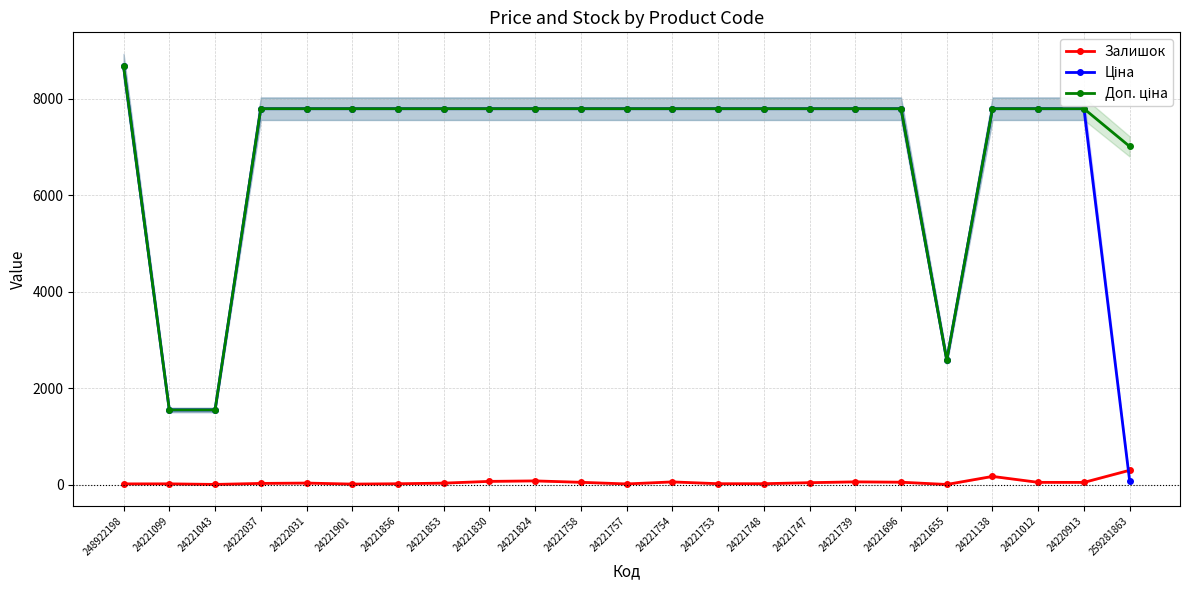

Reading left to right, list all the values displayed in this chart.

Залишок: 248922198=15.0	24221099=16.0	24221043=4.0	24222037=25.0	24222031=32.0	24221901=11.0	24221856=18.0	24221853=31.0	24221830=67.0	24221824=77.0	24221758=48.0	24221757=14.0	24221754=56.0	24221753=19.0	24221748=19.0	24221747=40.0	24221739=57.0	24221696=50.0	24221655=3.0	24221138=170.0	24221012=47.0	24220913=46.0	259281863=298.0
Ціна: 248922198=8669.7	24221099=1547.7	24221043=1547.7	24222037=7792.9	24222031=7792.9	24221901=7792.9	24221856=7792.9	24221853=7792.9	24221830=7792.9	24221824=7792.9	24221758=7792.9	24221757=7792.9	24221754=7792.9	24221753=7792.9	24221748=7792.9	24221747=7792.9	24221739=7792.9	24221696=7792.9	24221655=2578.7	24221138=7792.9	24221012=7792.9	24220913=7792.9	259281863=70.1
Доп. ціна: 248922198=8669.7	24221099=1548.0	24221043=1548.0	24222037=7792.9	24222031=7792.9	24221901=7792.9	24221856=7792.9	24221853=7792.9	24221830=7792.9	24221824=7792.9	24221758=7792.9	24221757=7792.9	24221754=7792.9	24221753=7792.9	24221748=7792.9	24221747=7792.9	24221739=7792.9	24221696=7792.9	24221655=2579.0	24221138=7792.9	24221012=7792.9	24220913=7792.9	259281863=7010.0